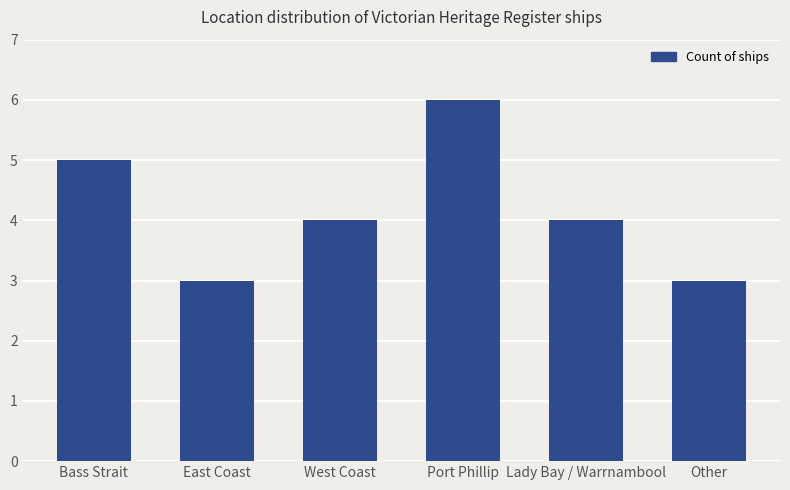

True or false: the data shows 5 at East Coast.

False